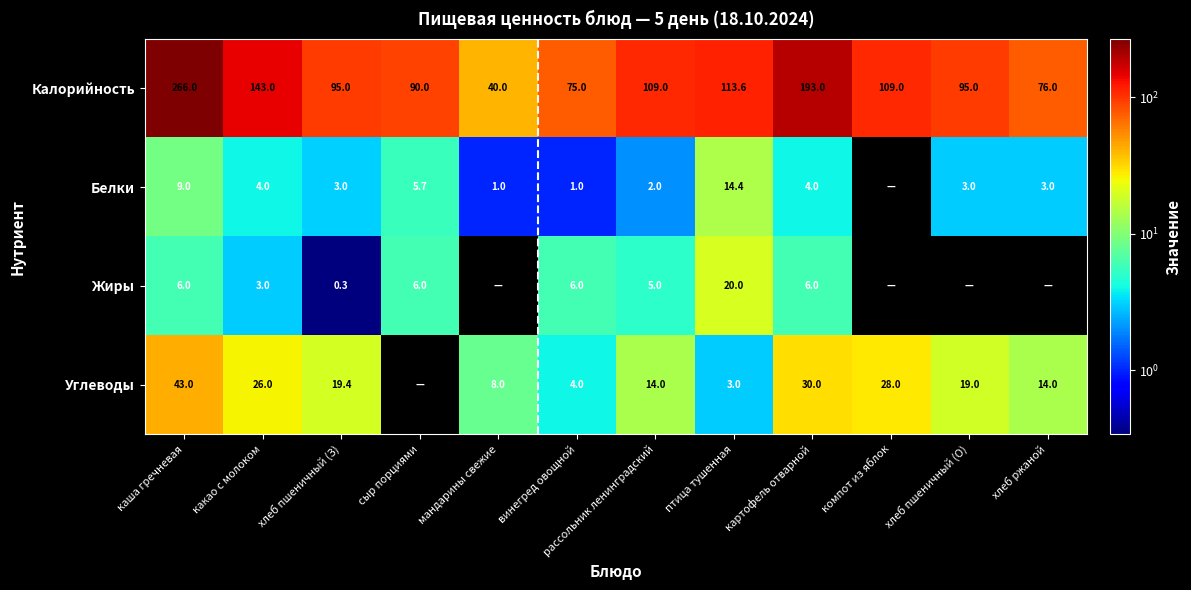

Which category has the highest value in the Калорийность series?

каша гречневая